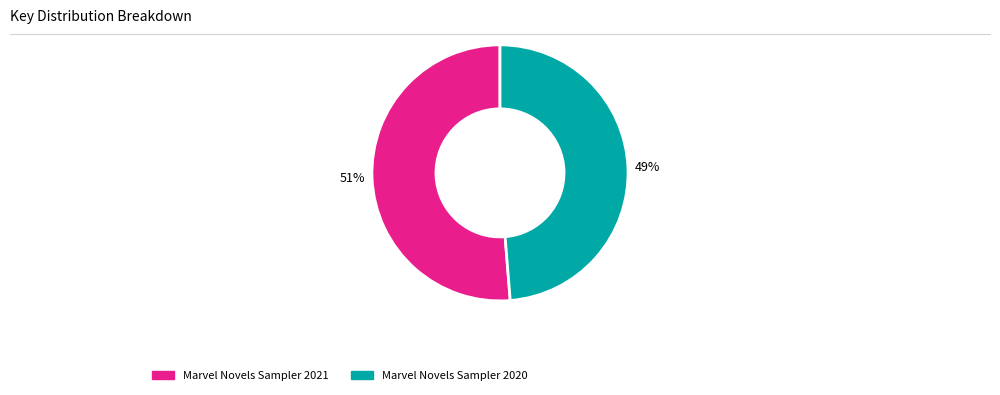

Rank the categories by value from highest to lowest.

Marvel Novels Sampler 2021, Marvel Novels Sampler 2020